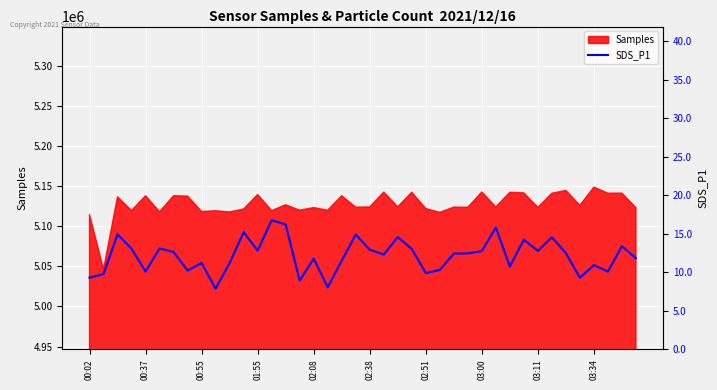

Is it true that Samples equals 5142647 at 03:00?

True